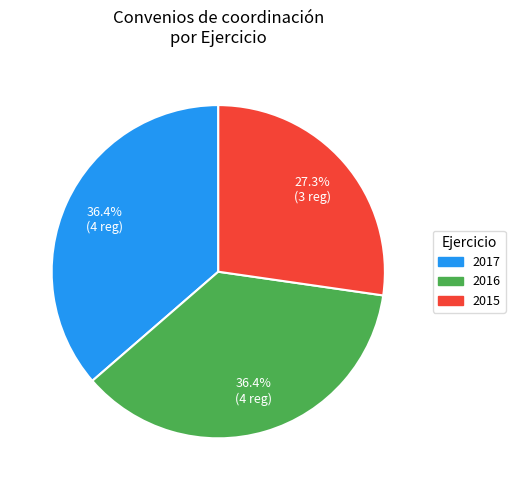

How many segments does this pie chart have?

3